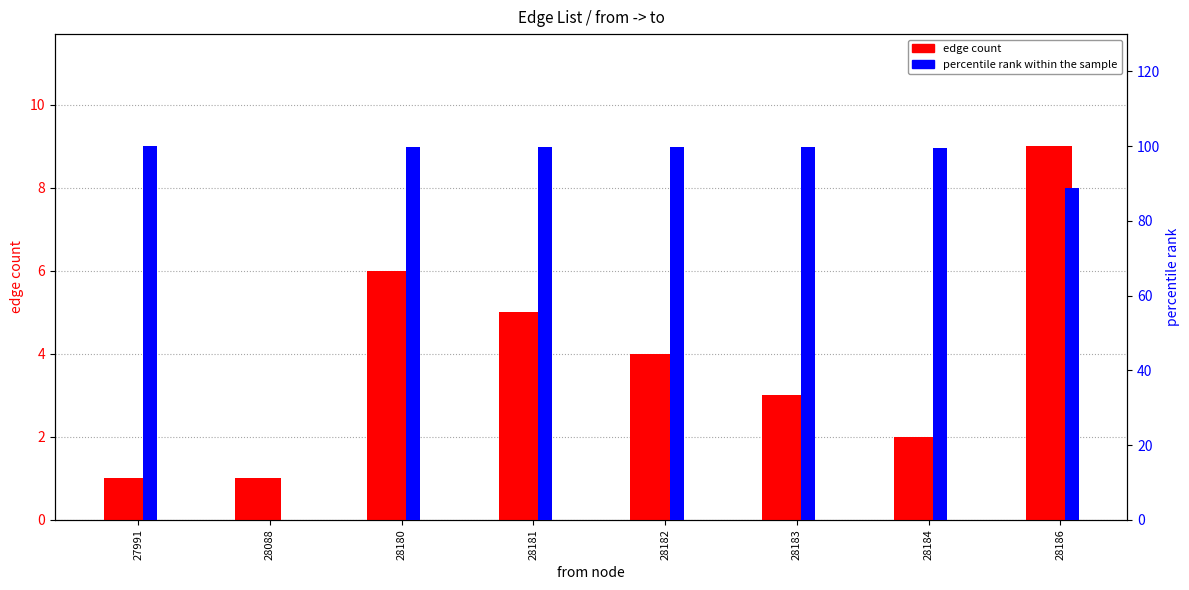

Rank the categories by percentile rank within the sample value from lowest to highest.

28088, 28186, 28184, 28183, 28182, 28181, 28180, 27991